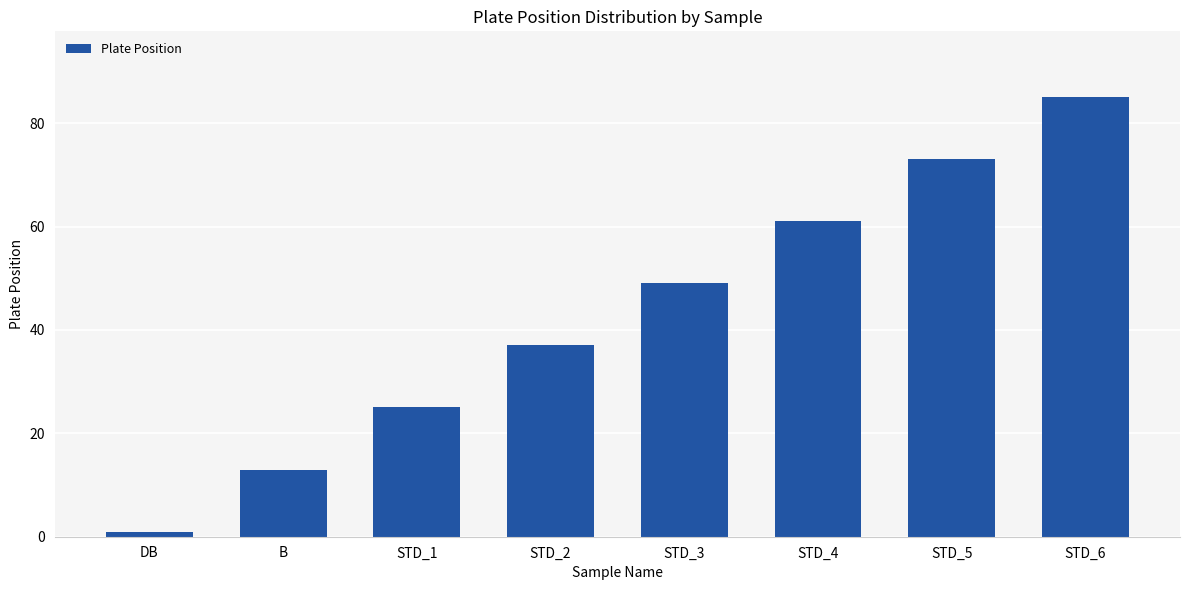

List the labels in order of value, largest first.

STD_6, STD_5, STD_4, STD_3, STD_2, STD_1, B, DB